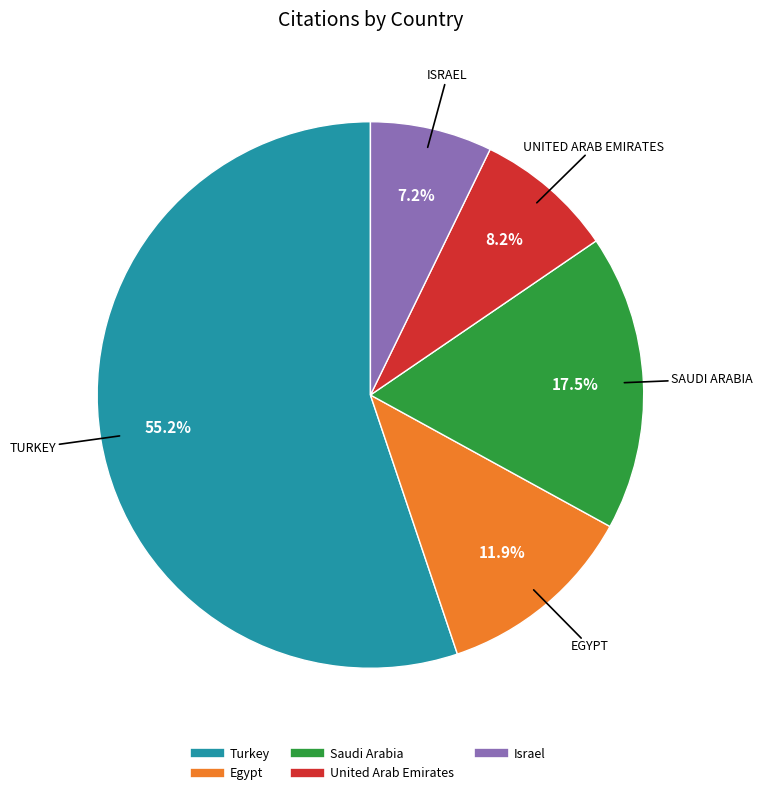

Do Saudi Arabia and Israel together represent more than half of the pie?

No